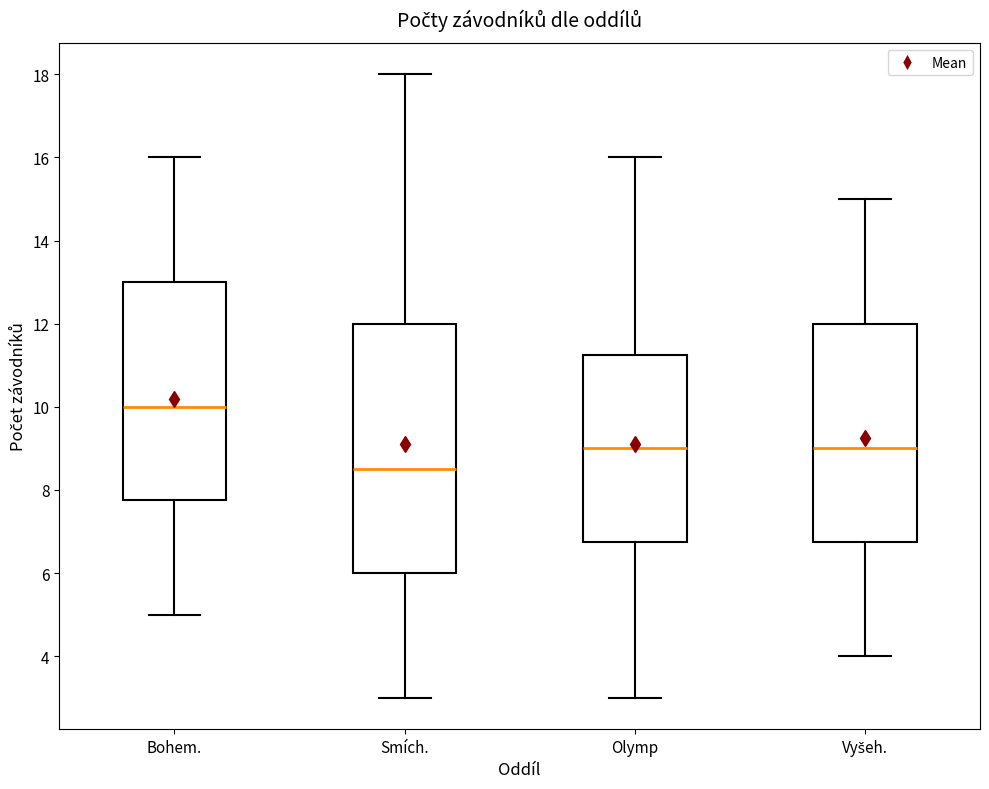

Where does the lower whisker of the box for Olymp end on the y-axis? The values are not printed on the chart, so give them approximately, as read against the axis.

3.0